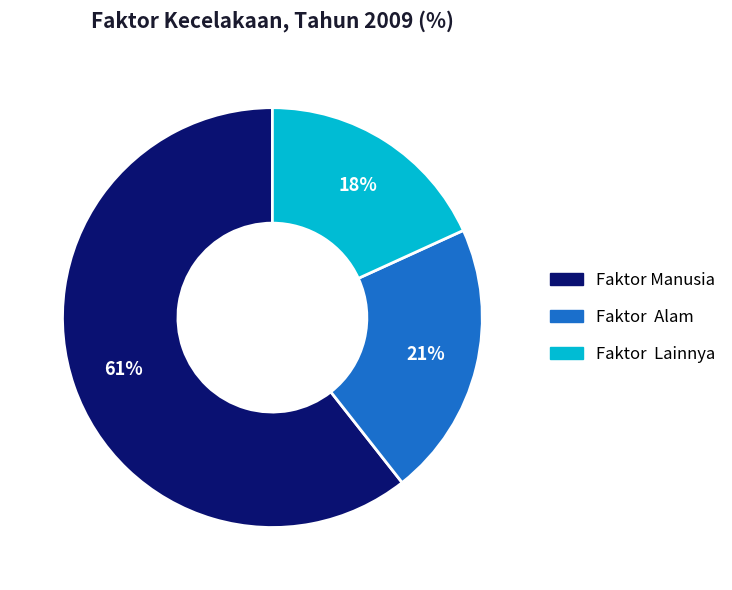

Which slice is the smallest?

Faktor Lainnya